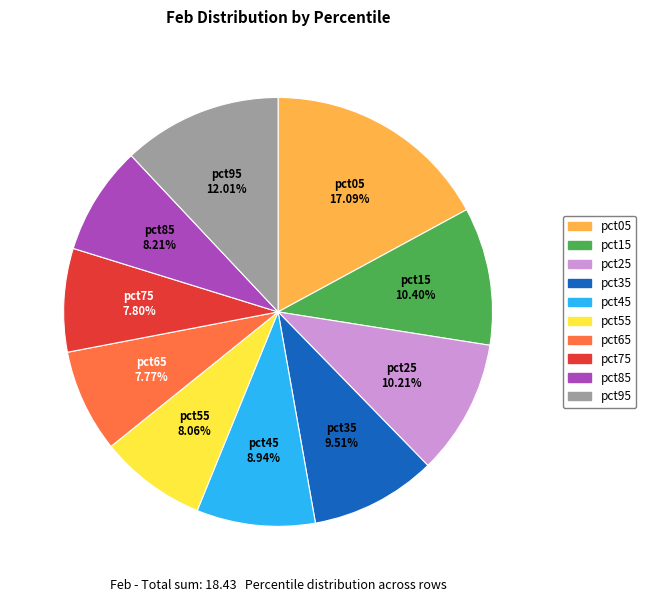

Which has a higher value, pct05 or pct35?

pct05